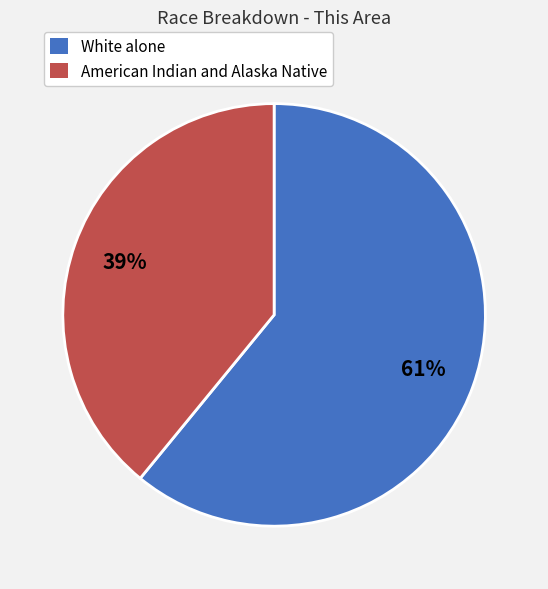

Rank the categories by value from highest to lowest.

White alone, American Indian and Alaska Native